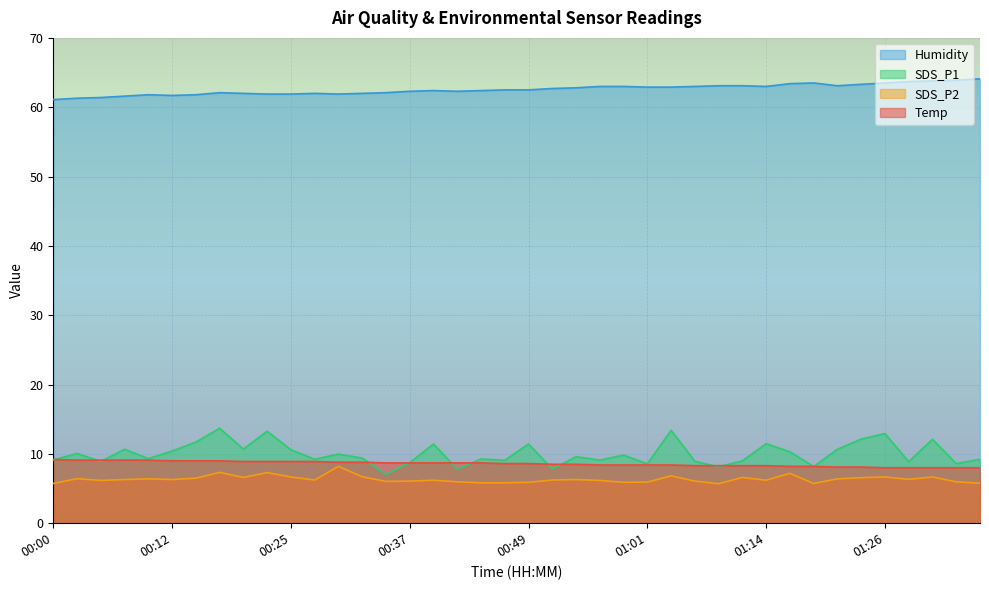

Does the chart display data point markers on the line(s)?

No